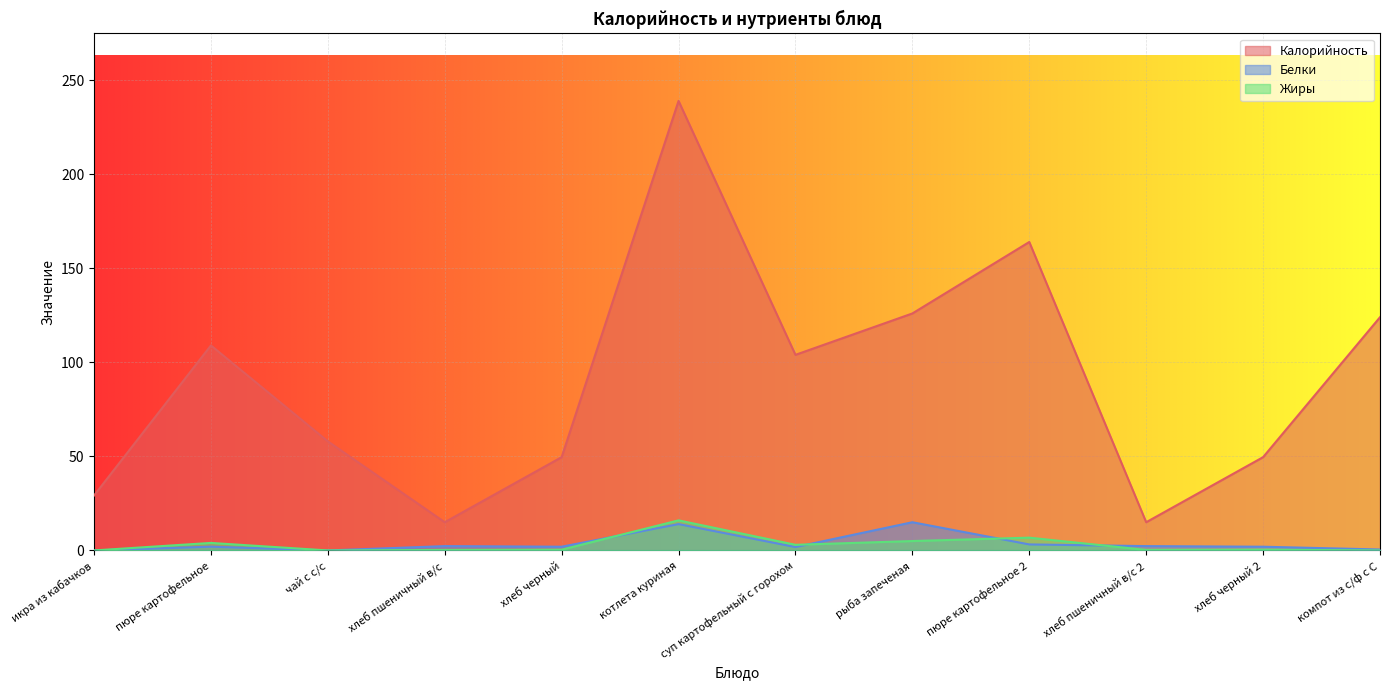

Reading right to left, what are all the values shown in this chart?

Калорийность: 124.0	49.6	15.0	164.0	126.0	104.0	239.0	49.6	15.0	58.0	109.0	29.2
Белки: 0.5	2.0	2.3	3.2	15.0	1.8	14.0	2.0	2.3	0.0	2.0	0.0
Жиры: 0.0	0.4	0.3	6.8	5.0	3.0	16.0	0.4	0.3	0.0	4.0	0.0